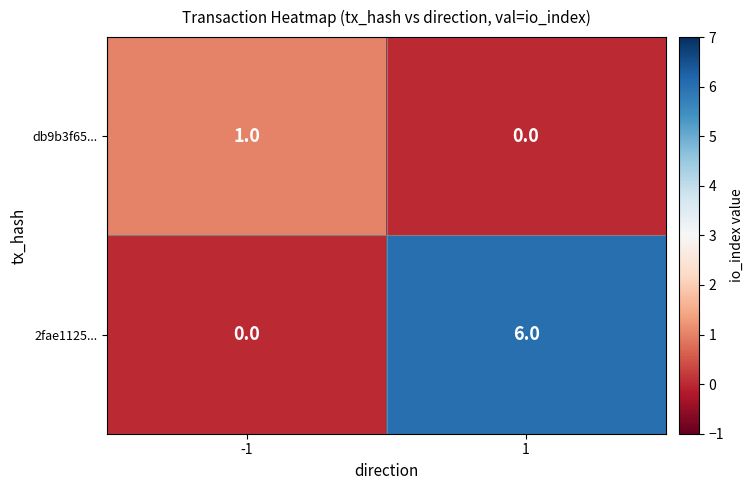

What is the difference between the highest and lowest values at -1?

1